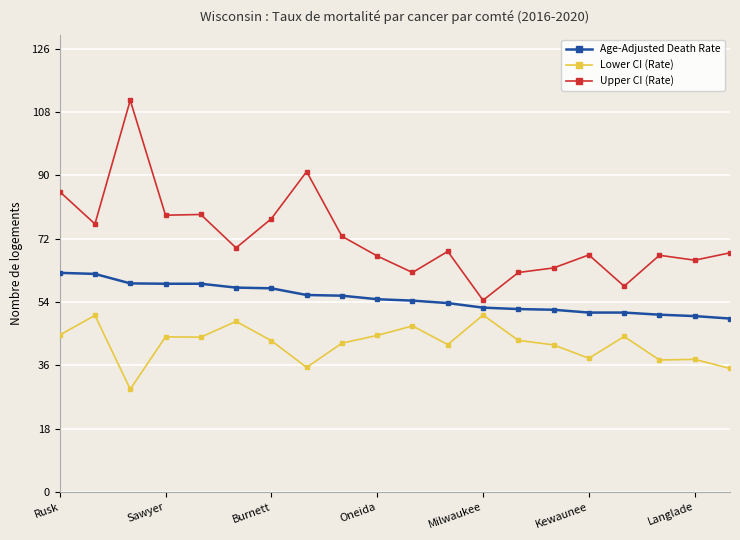

What is the smallest value displayed?

29.2